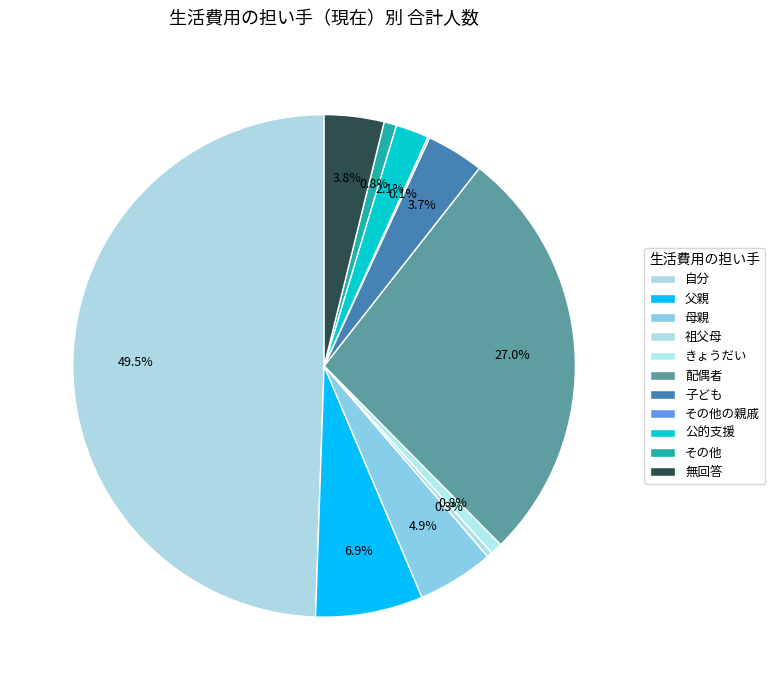

The 自分 slice represents 49% of the pie. True or false?

True